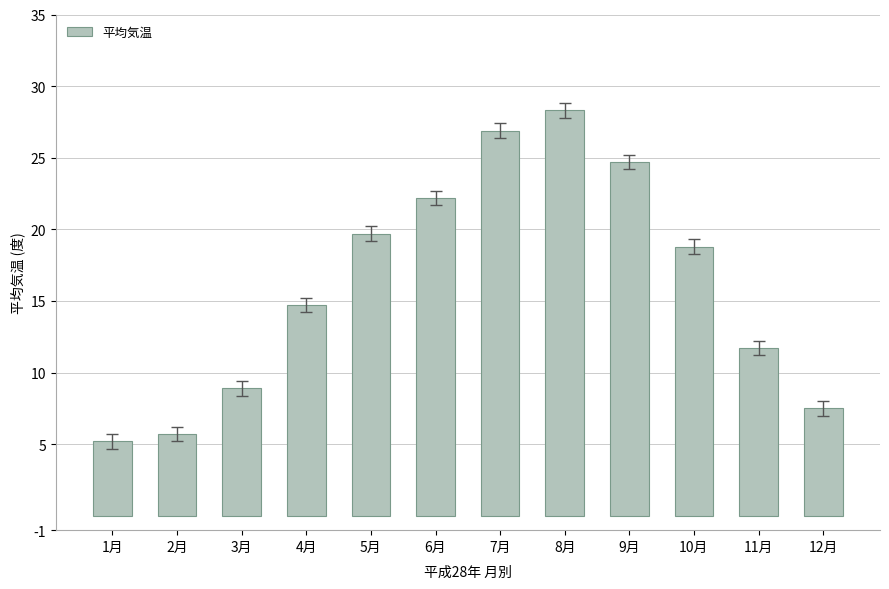

Rank the categories by value from highest to lowest.

8月, 7月, 9月, 6月, 5月, 10月, 4月, 11月, 3月, 12月, 2月, 1月